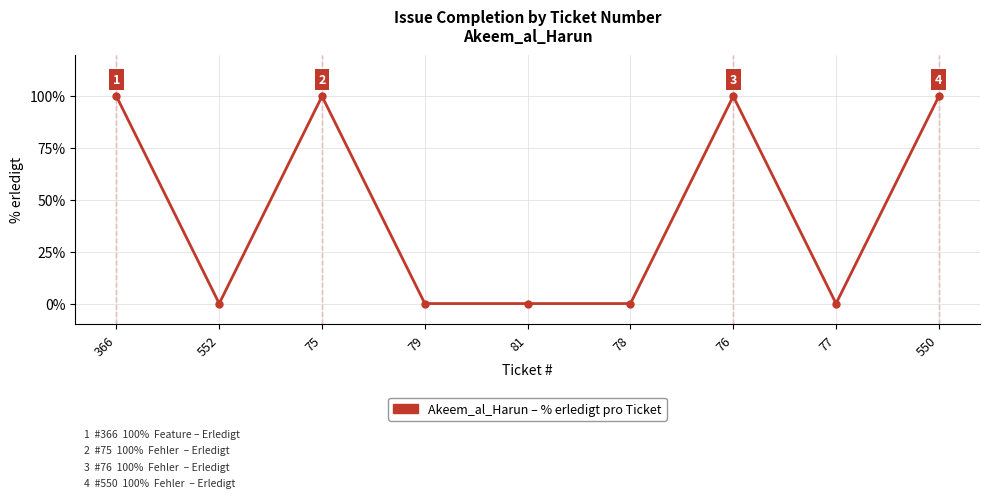

What position from the left is 76?

7